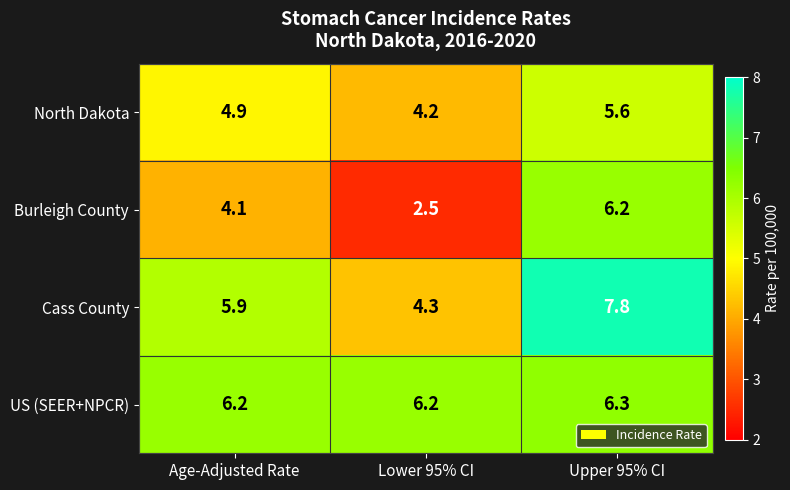

What is the difference between the North Dakota values at Lower 95% CI and Upper 95% CI?

1.4